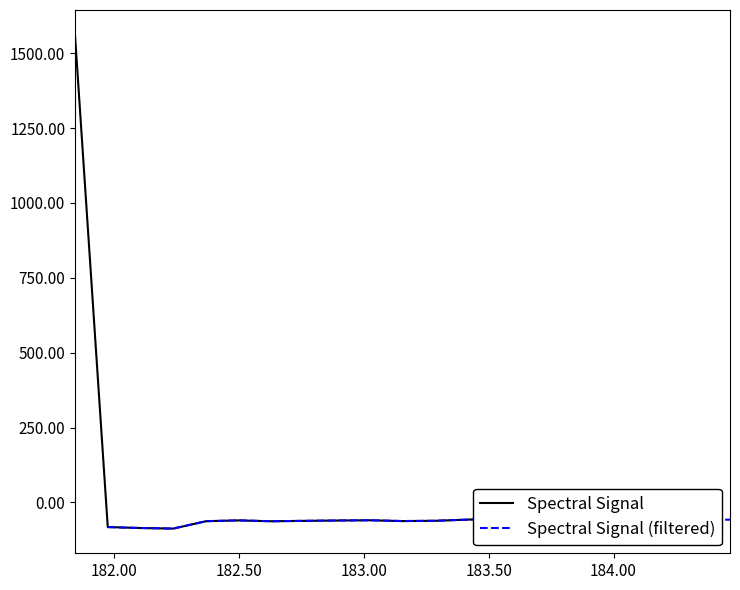

What is the sum of all Spectral Signal values?

360.7